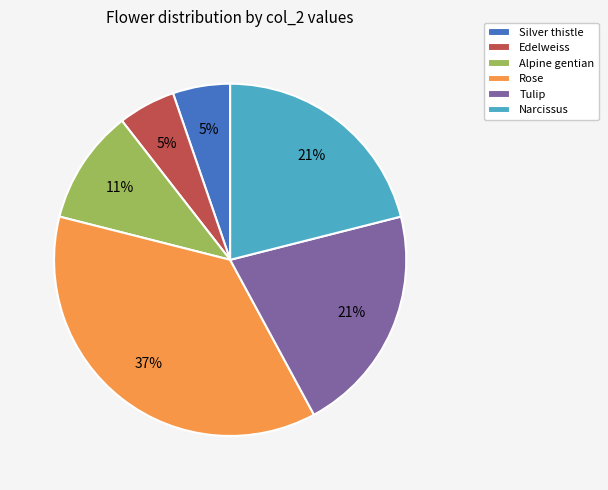

How many segments does this pie chart have?

6